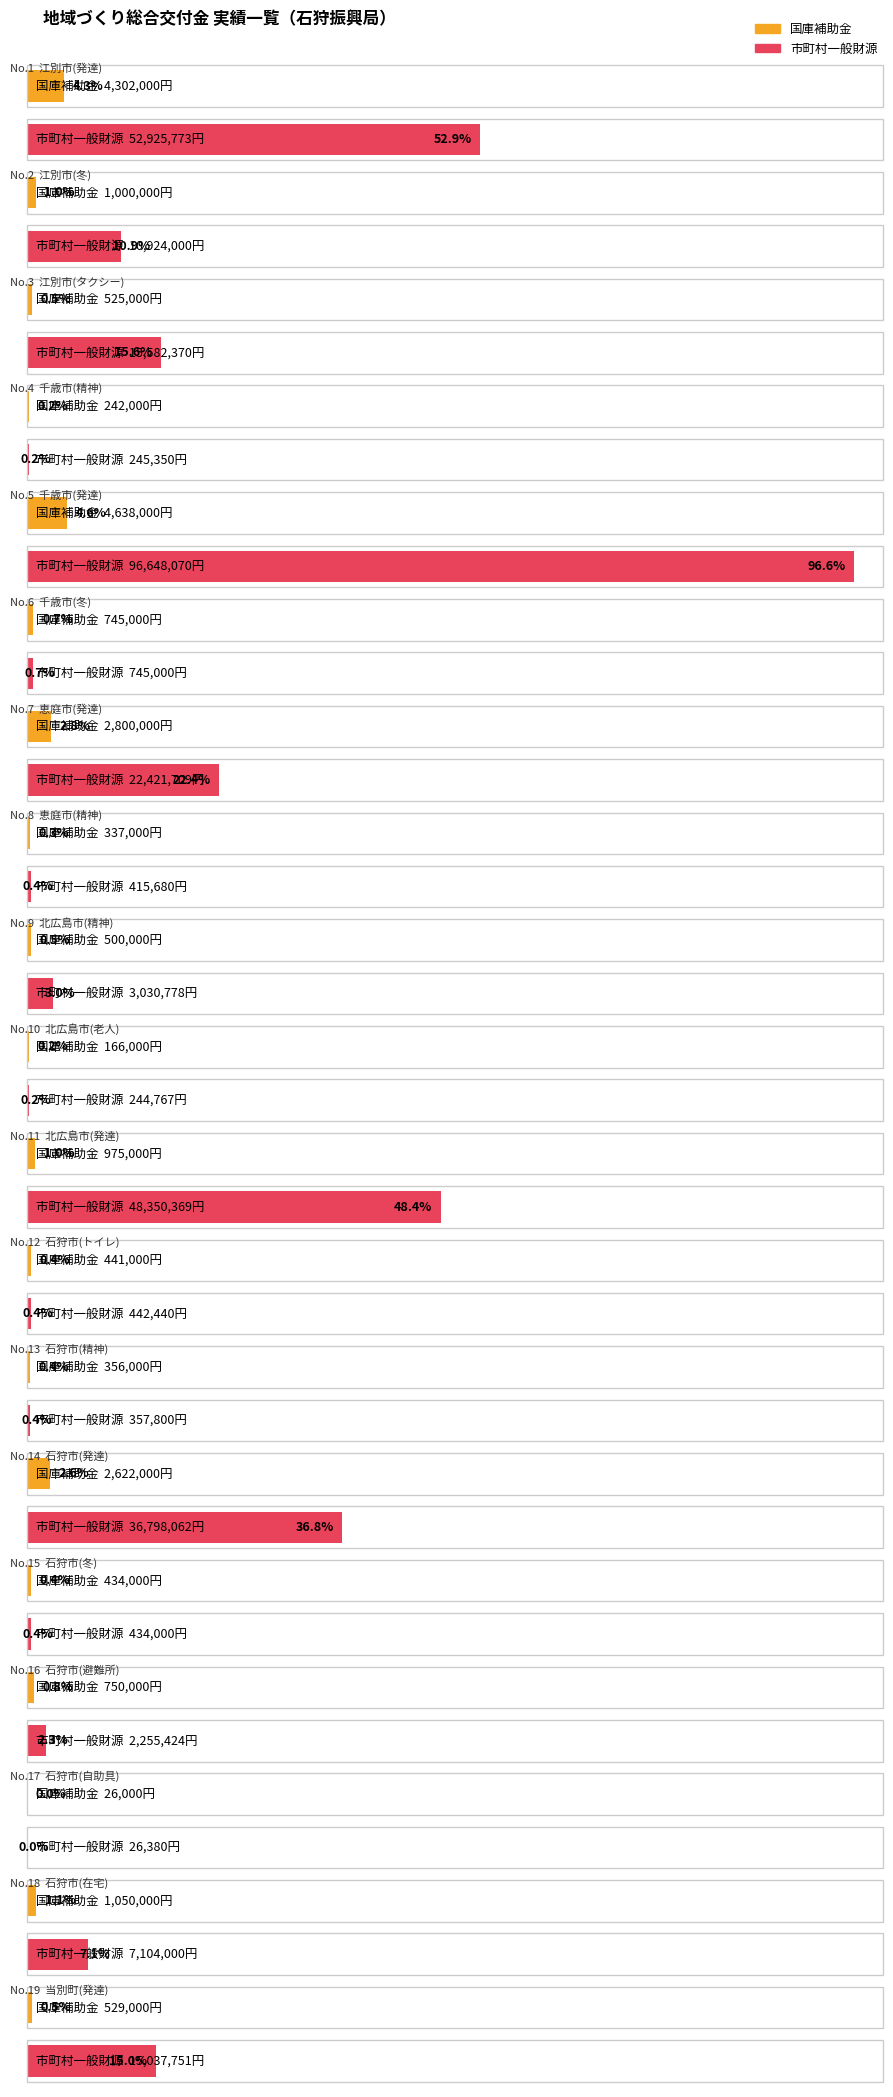

Which series has the largest range (max minus min)?

市町村一般財源